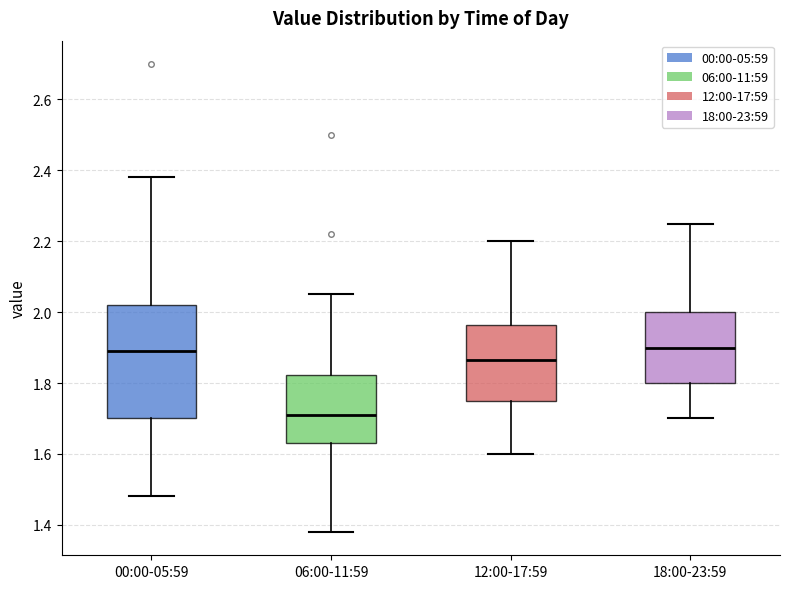

Reading left to right, transcribe this box plot: for each box, give where its median line is, the range the box spans, and where its two whiskers end, as read against the y-axis. The values are not printed on the chart, so give them approximately, as read against the axis.

00:00-05:59: median 1.90, box 1.70 to 2.02, whiskers 1.48 to 2.38
06:00-11:59: median 1.72, box 1.64 to 1.82, whiskers 1.38 to 2.06
12:00-17:59: median 1.86, box 1.76 to 1.96, whiskers 1.60 to 2.20
18:00-23:59: median 1.90, box 1.80 to 2.00, whiskers 1.70 to 2.26